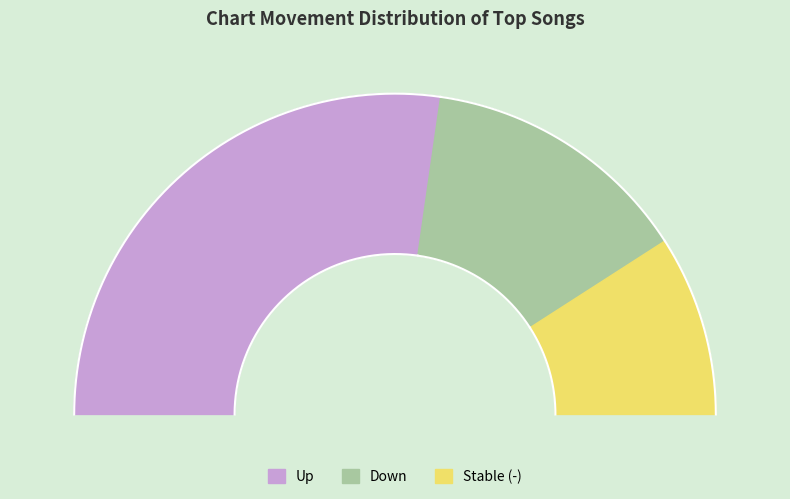

Does up account for over 50% of the chart?

Yes